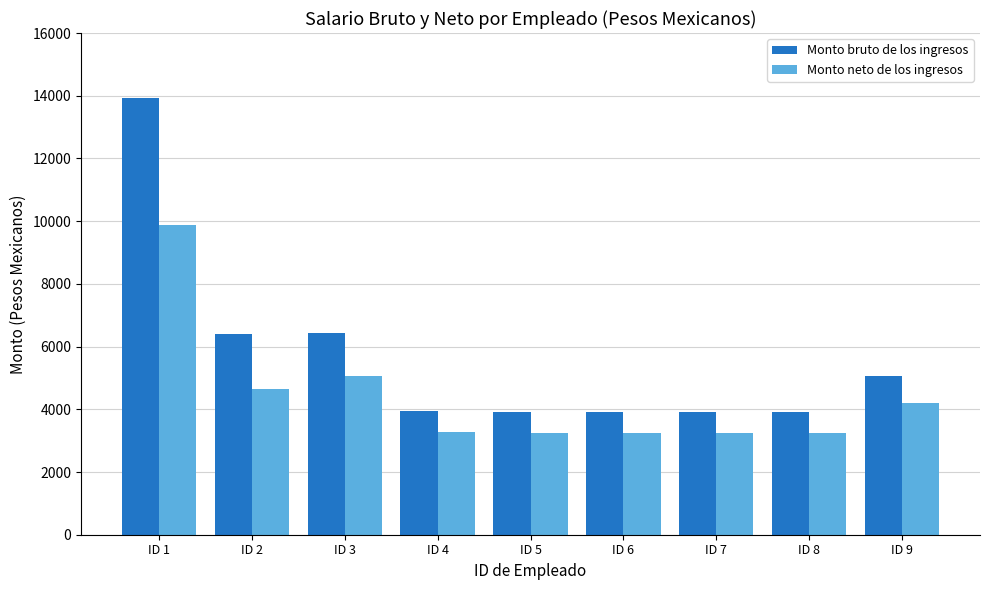

How many data points in Monto bruto de los ingresos are less than 3943?

4